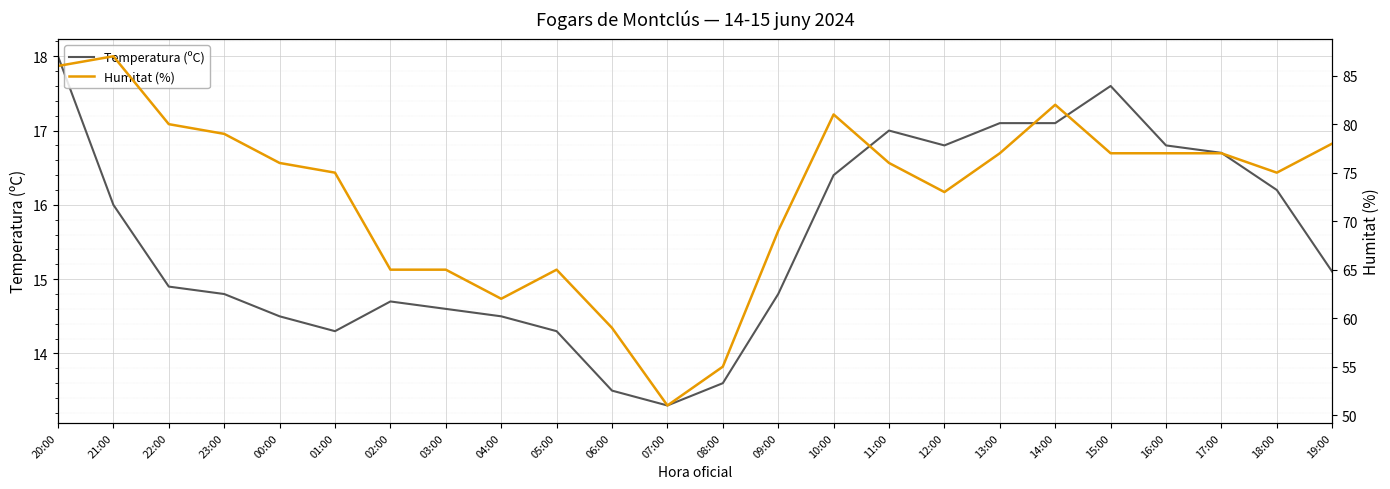

Reading left to right, extract all data points from this chart.

Temperatura (ºC): 18.0	16.0	14.9	14.8	14.5	14.3	14.7	14.6	14.5	14.3	13.5	13.3	13.6	14.8	16.4	17.0	16.8	17.1	17.1	17.6	16.8	16.7	16.2	15.1
Humitat (%): 86.0	87.0	80.0	79.0	76.0	75.0	65.0	65.0	62.0	65.0	59.0	51.0	55.0	69.0	81.0	76.0	73.0	77.0	82.0	77.0	77.0	77.0	75.0	78.0